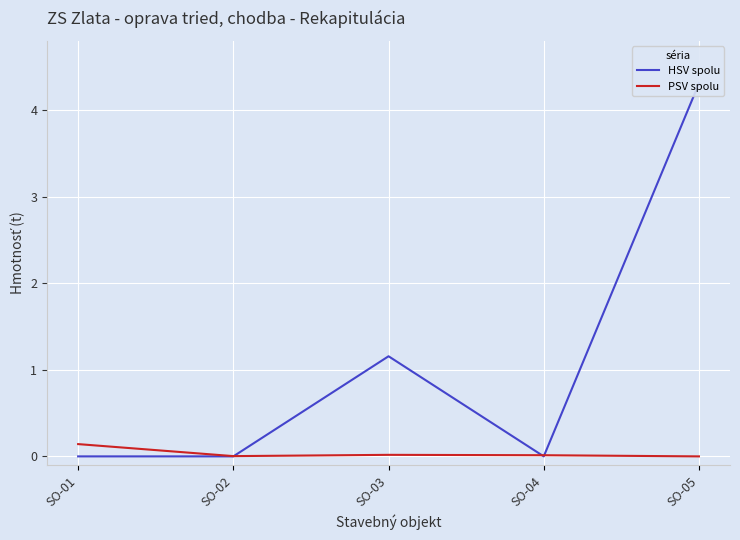

Which series changed the most between SO-01 and SO-03?

HSV spolu